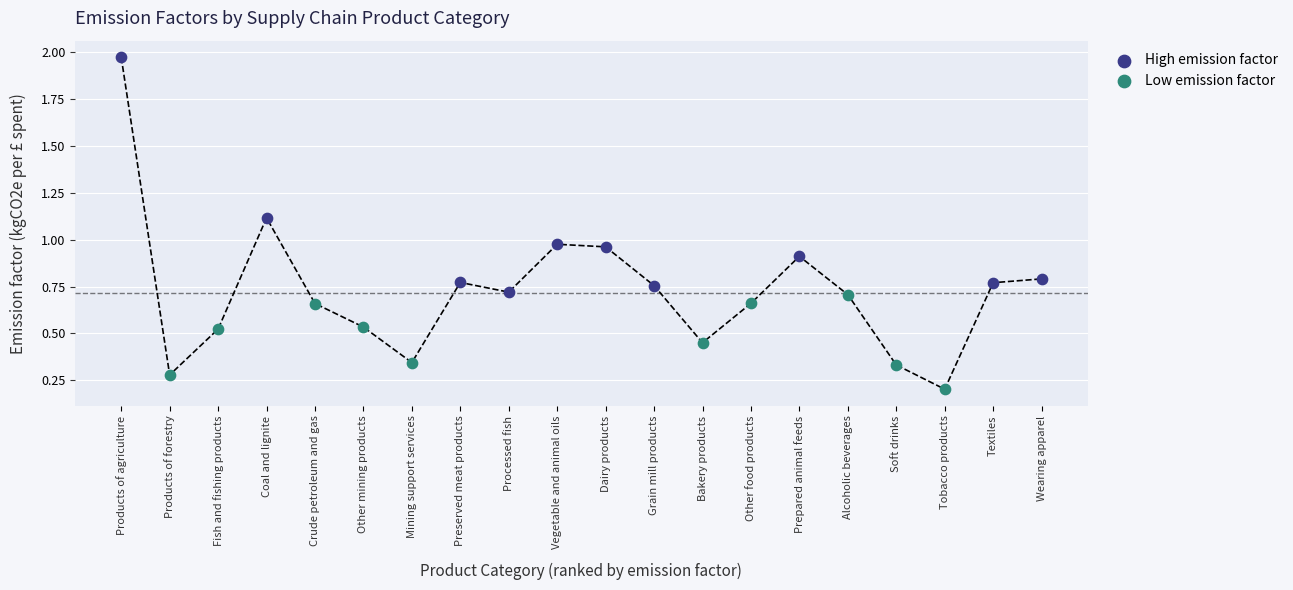

Which series has the widest spread of Y values?

High emission factor